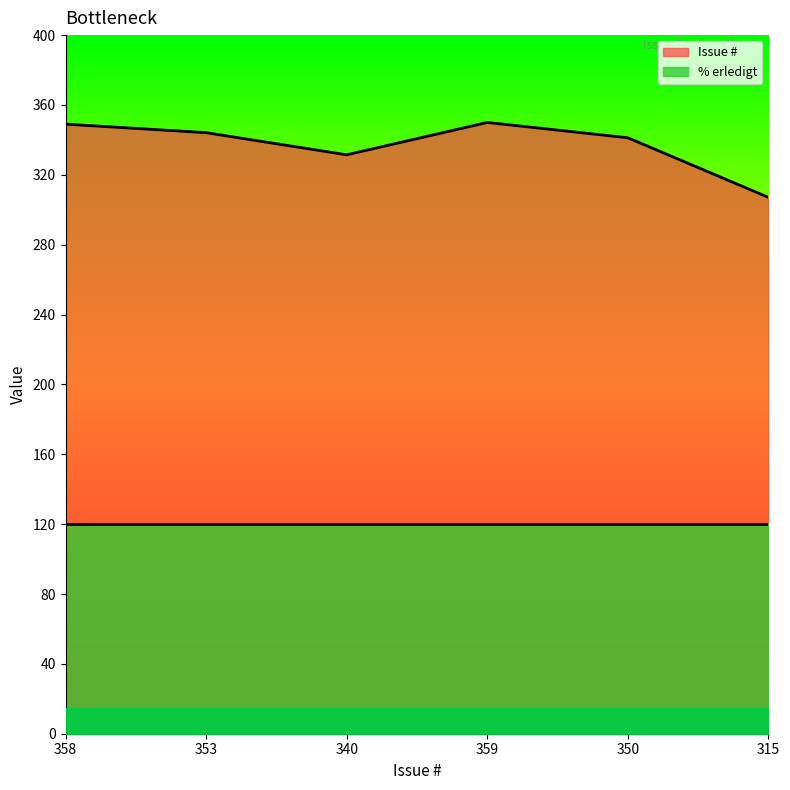

List the labels in order of value, smallest first.

315, 340, 350, 353, 358, 359